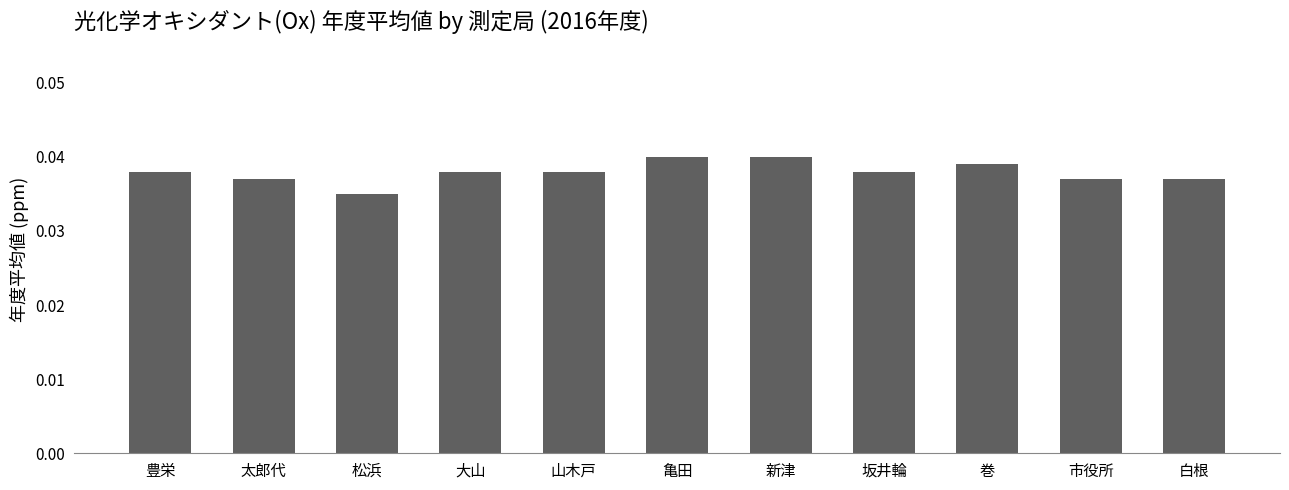

What position from the right is 巻?

3